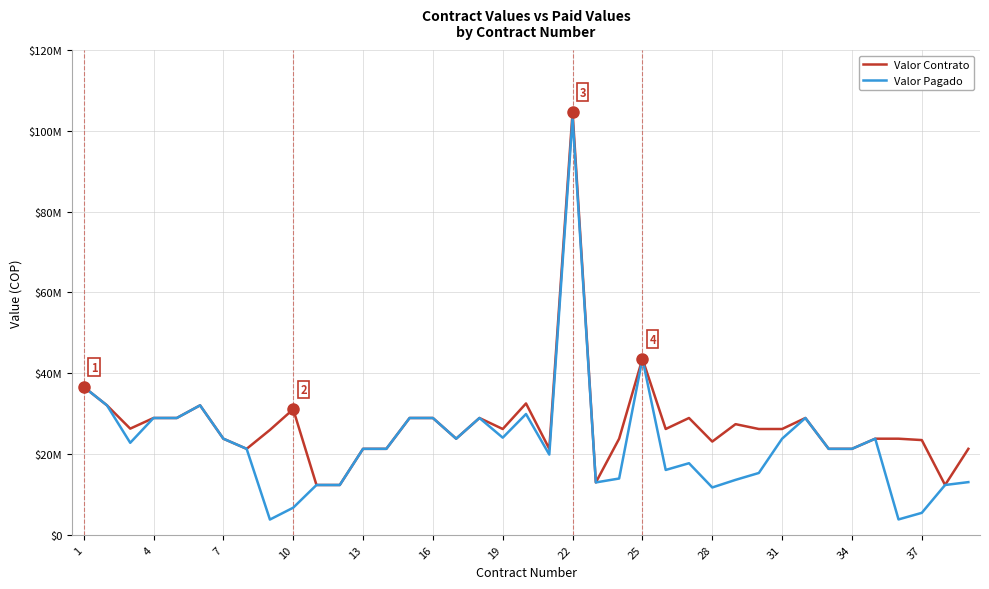

True or false: Valor Contrato and Valor Pagado cross at least once.

False